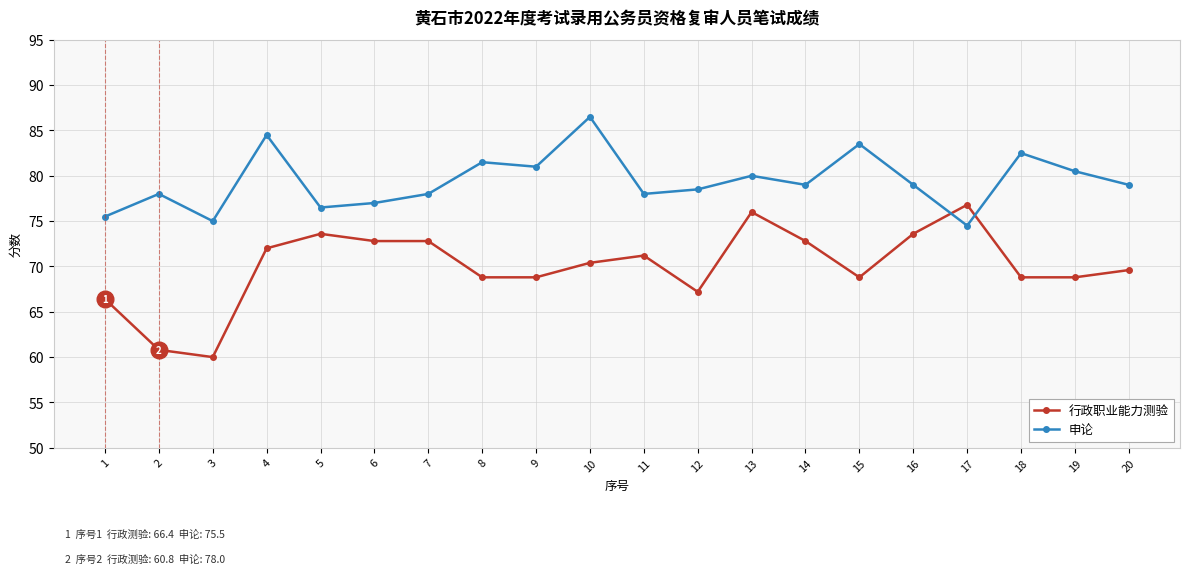

At which label does 行政职业能力测验 first exceed 70?

4